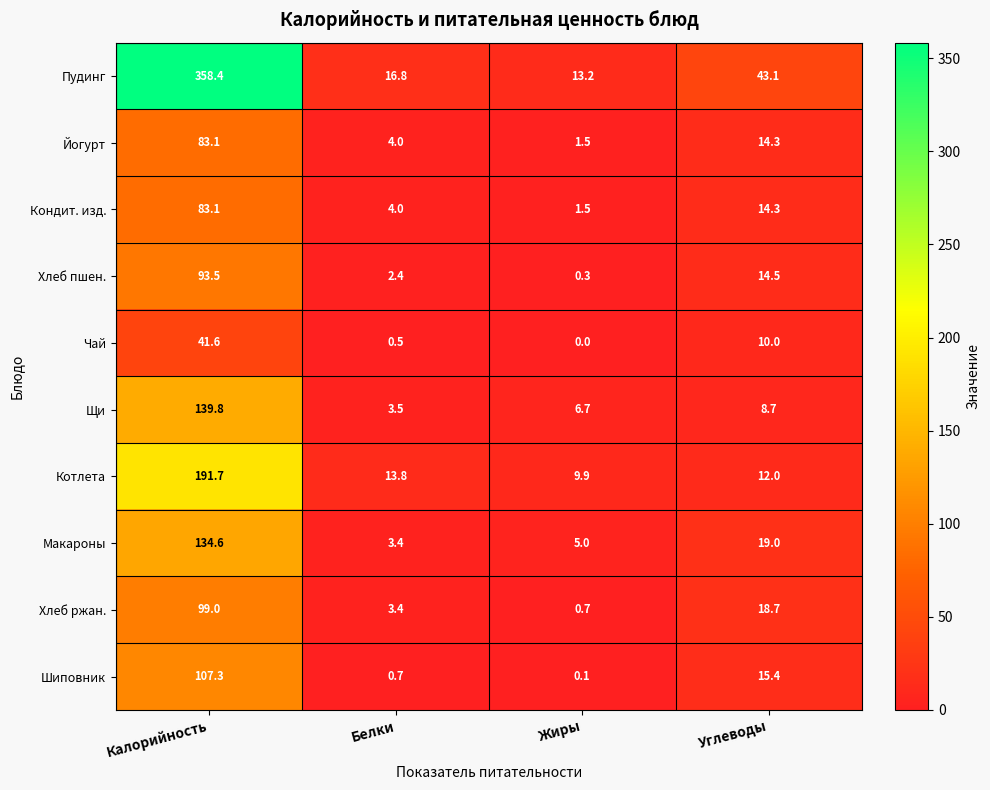

At which label does Макароны first exceed 19?

Калорийность